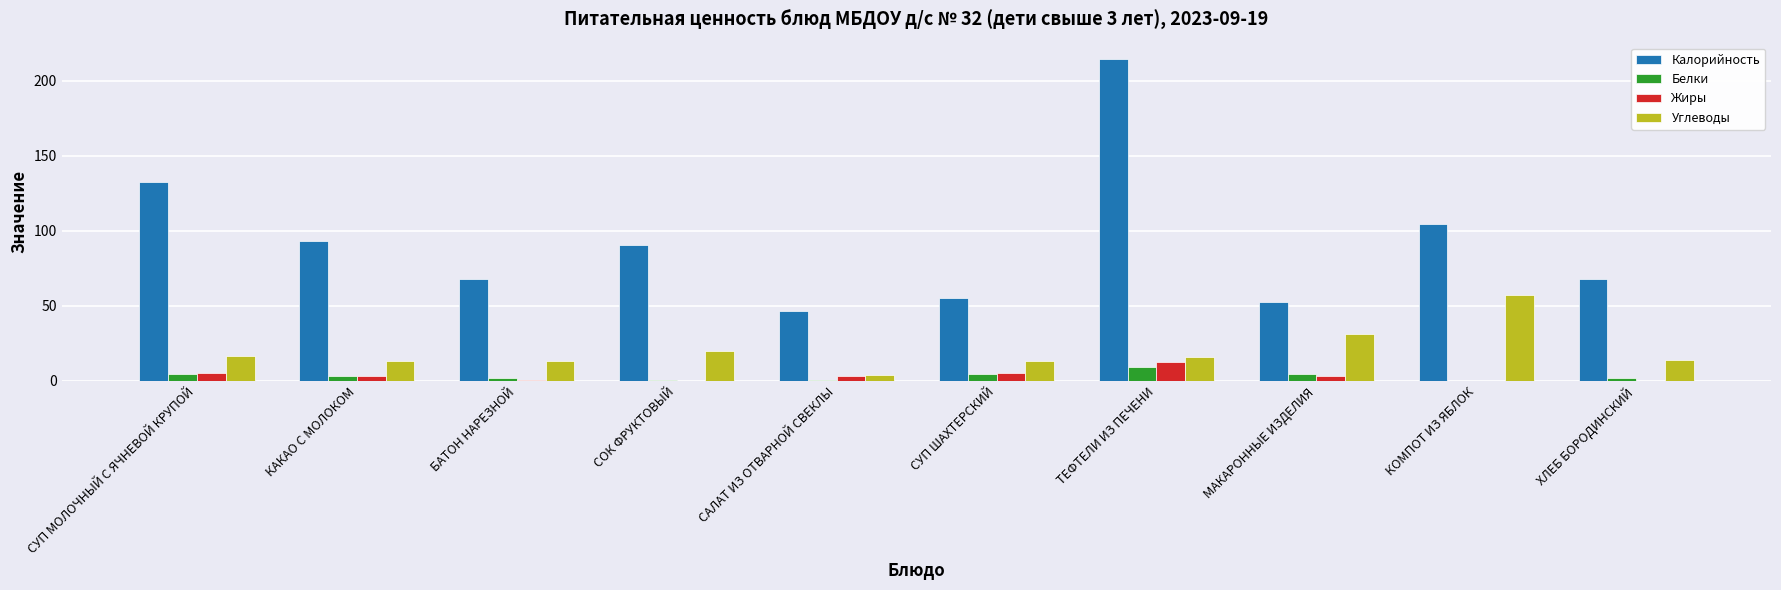

Which series has the largest total across all categories?

Калорийность